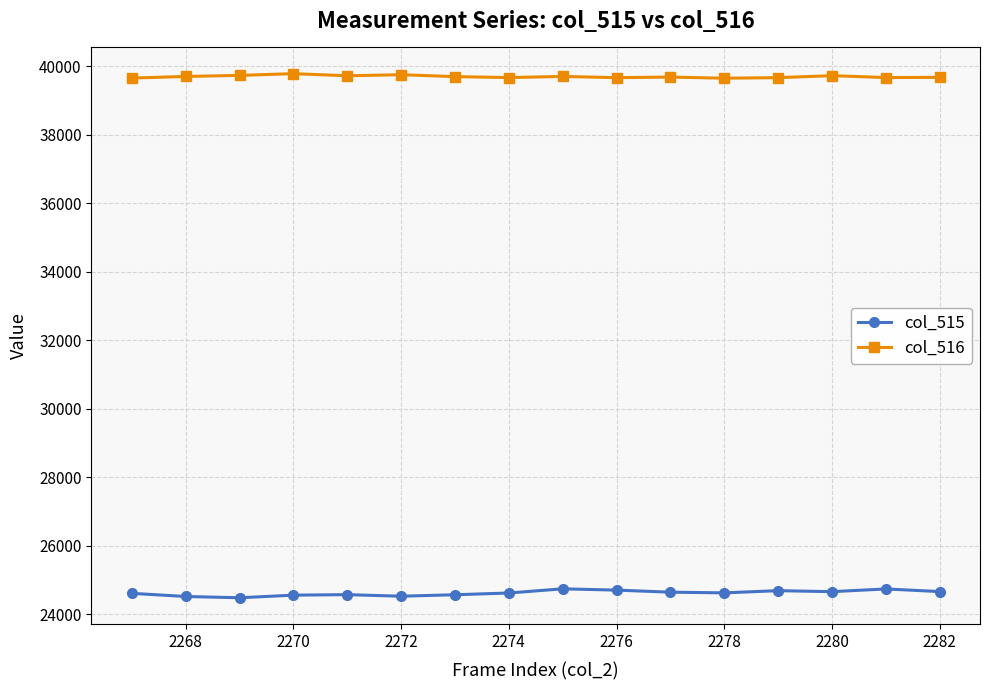

Rank the series by their average value, from highest to lowest.

col_516, col_515